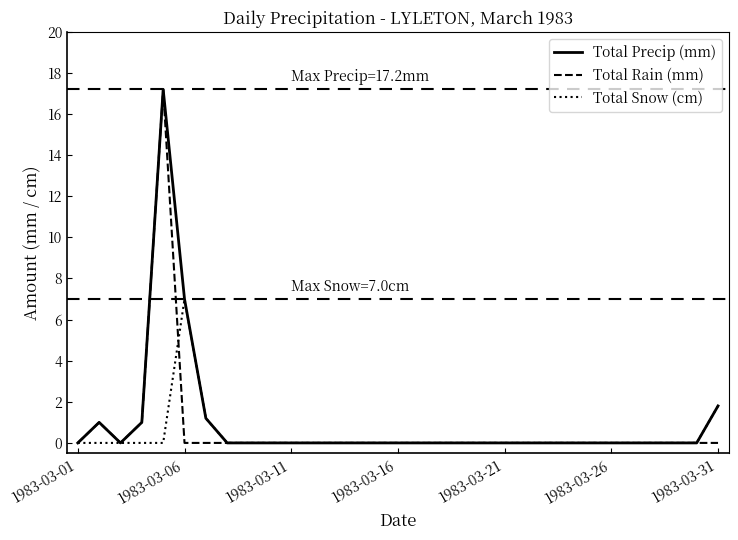

What is the maximum value shown in the chart?

17.2